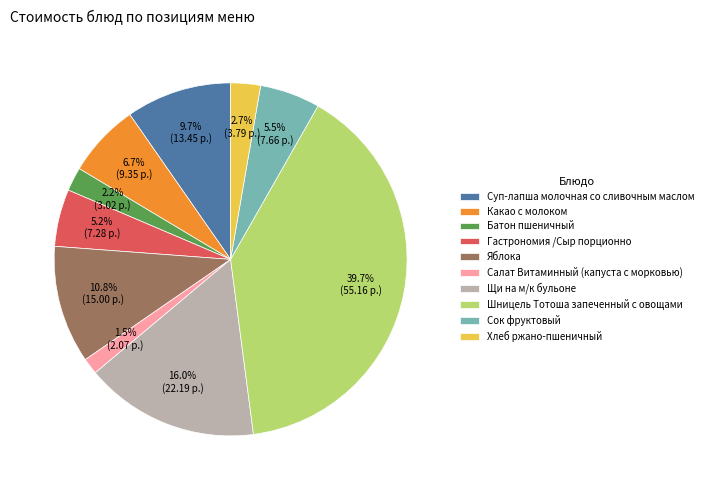

The Хлеб ржано-пшеничный slice represents 15% of the pie. True or false?

False